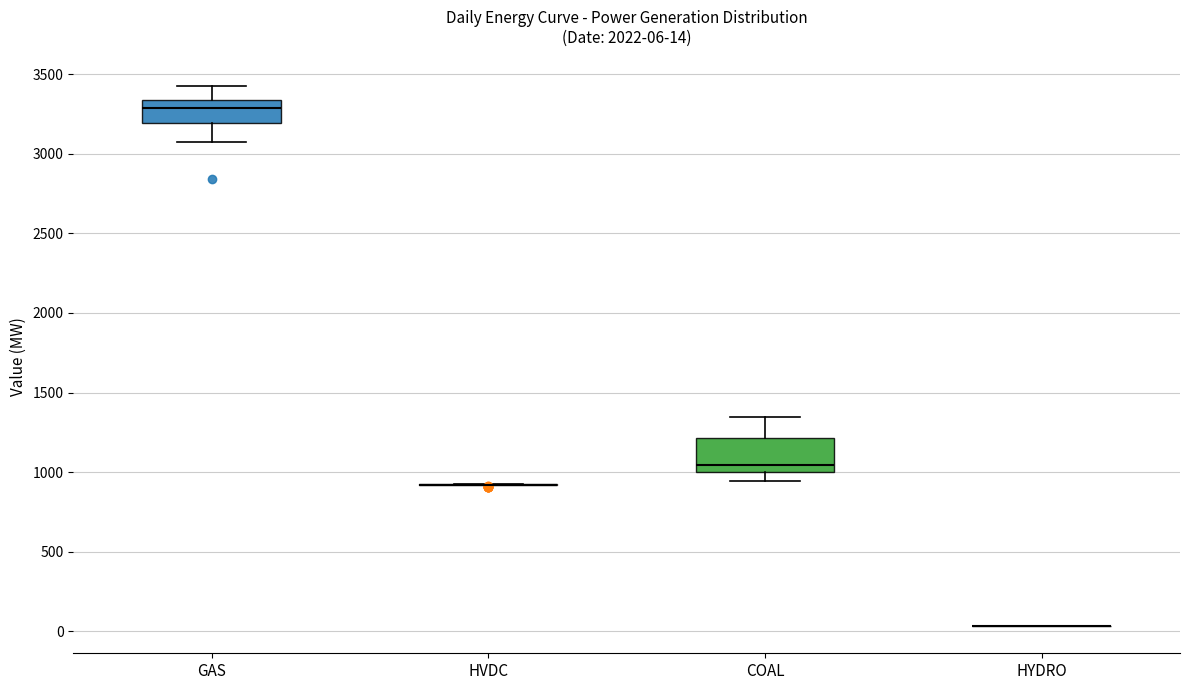

Which box is the tallest, from its lower edge to its upper edge?

COAL